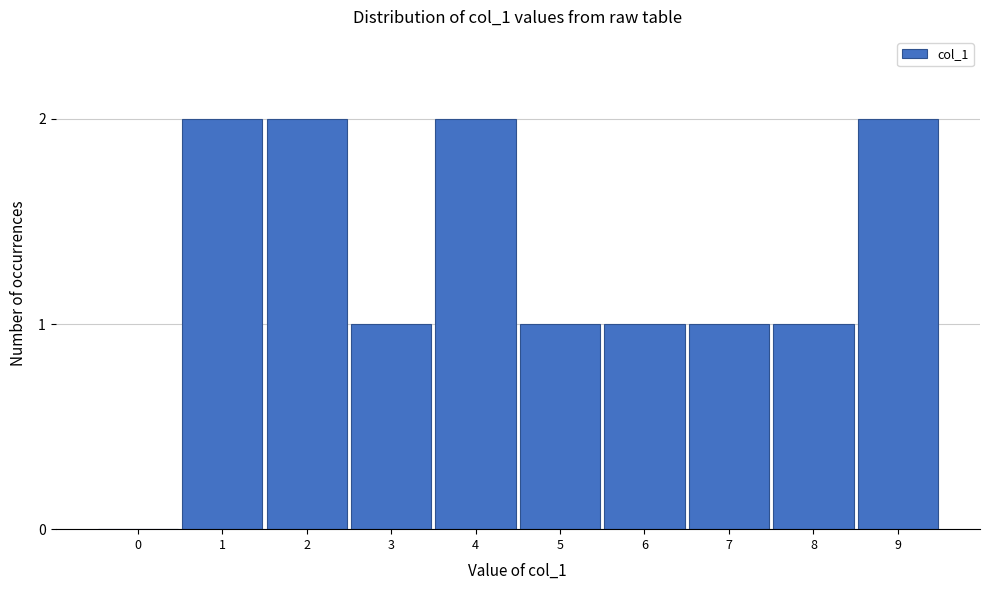

Reading left to right, extract all data points from this chart.

0=0	1=2	2=2	3=1	4=2	5=1	6=1	7=1	8=1	9=2